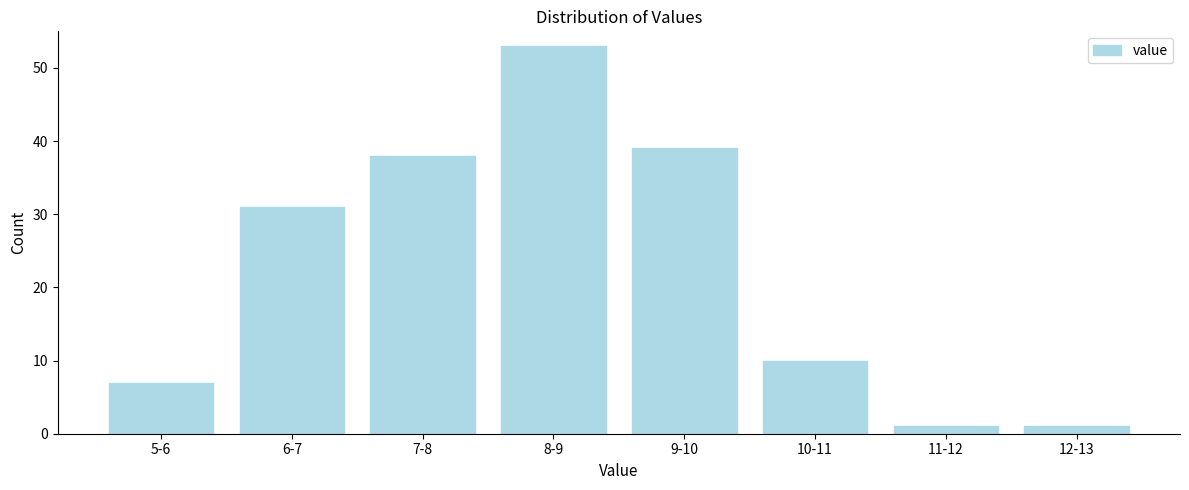

Reading left to right, extract all data points from this chart.

7	31	38	53	39	10	1	1